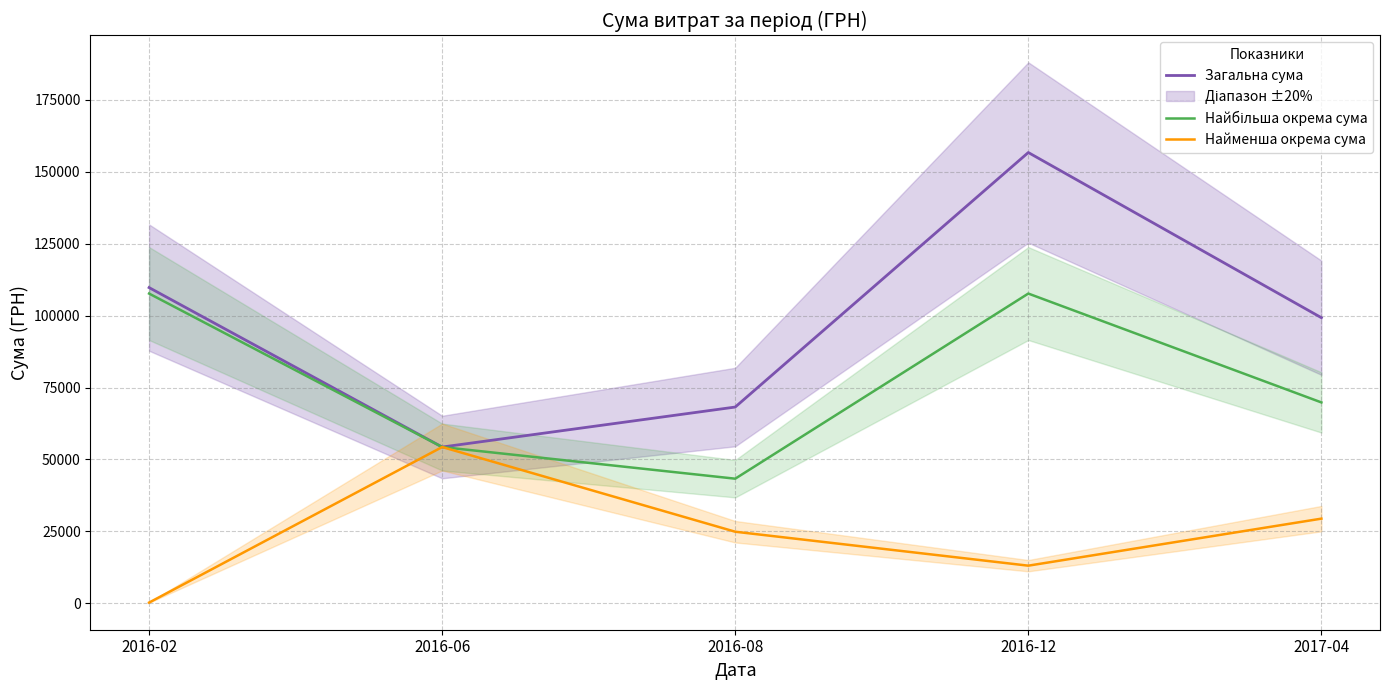

True or false: Найбільша окрема сума and Загальна сума cross at least once.

False